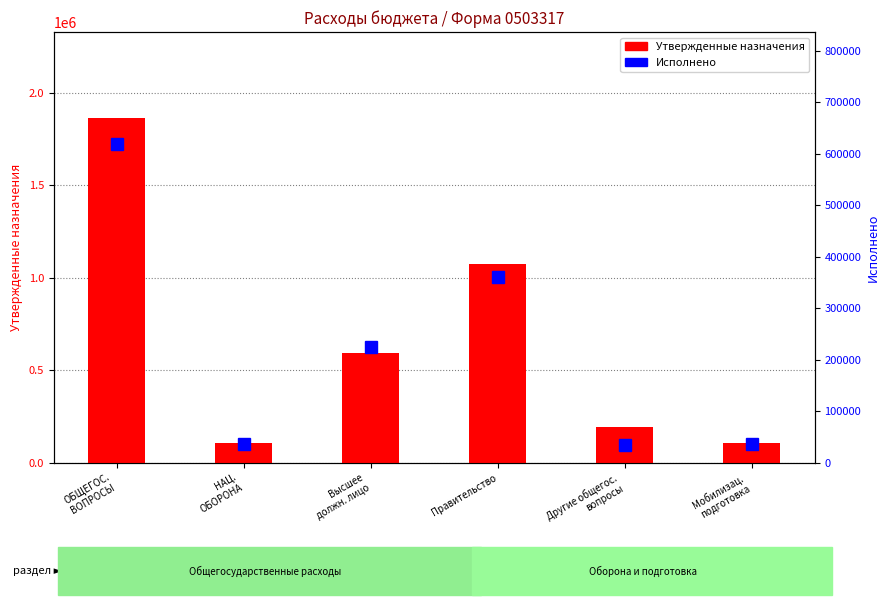

Which category has the lowest value across all series?

Другие общегос.
вопросы